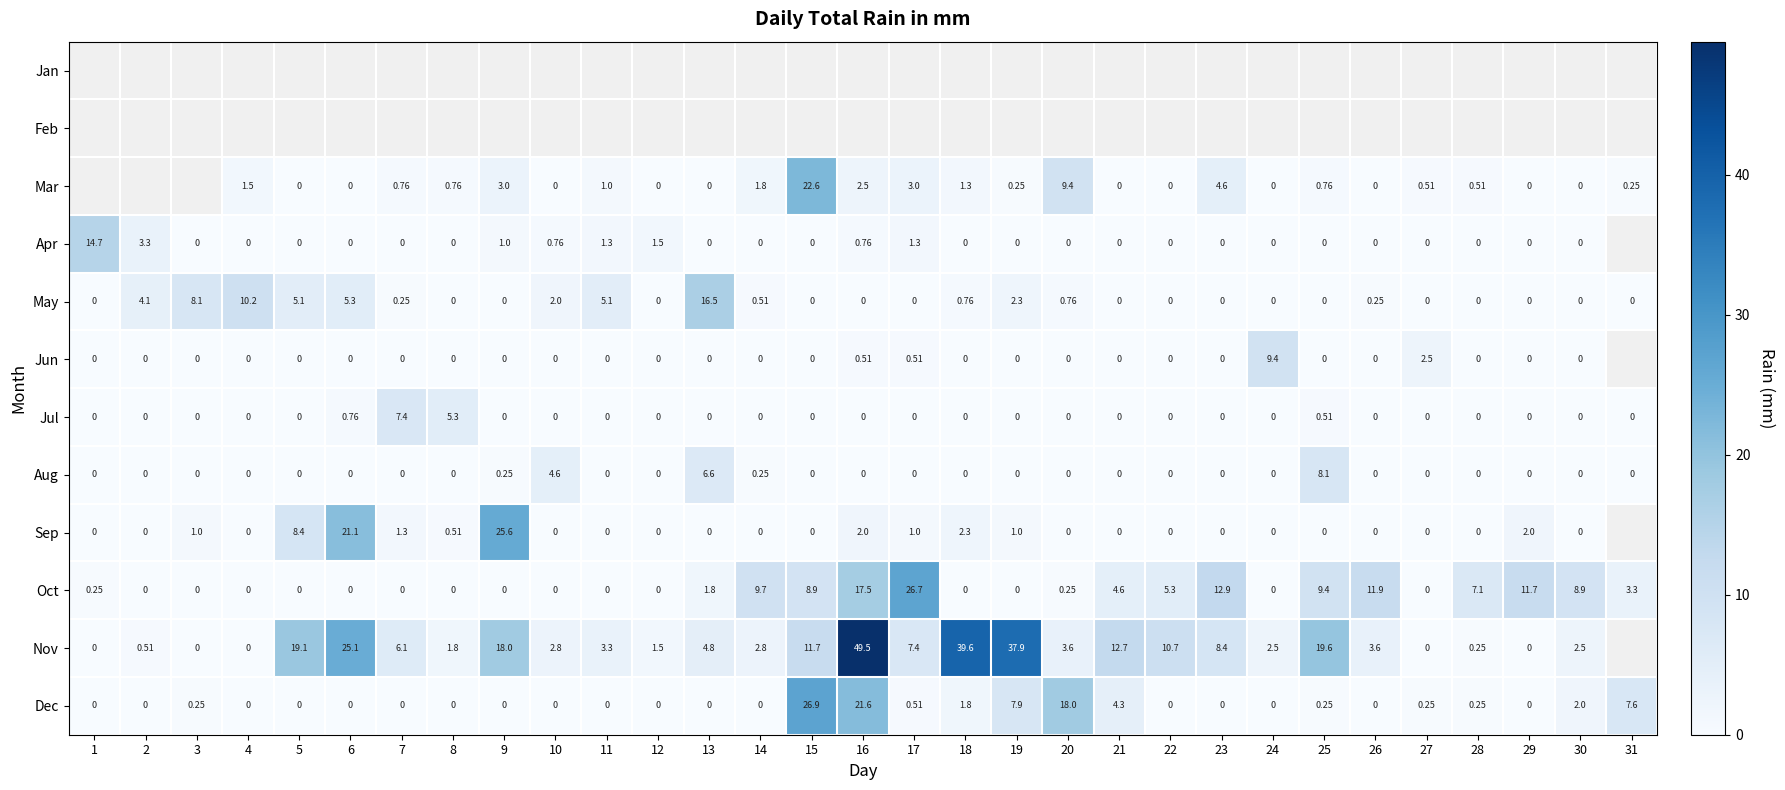

Is the value of May at 14 greater than the value of Sep at 18?

No